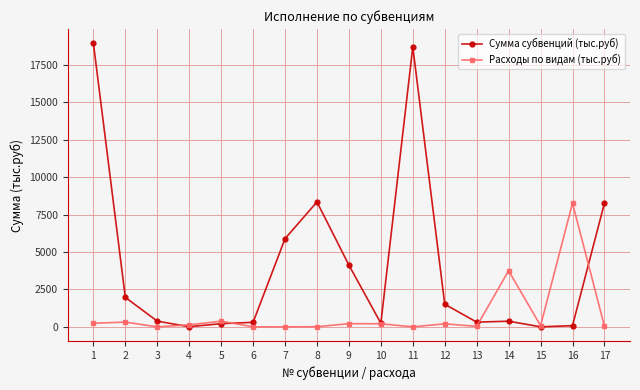

Where does the Сумма субвенций (тыс.руб) series first go above 381?

1